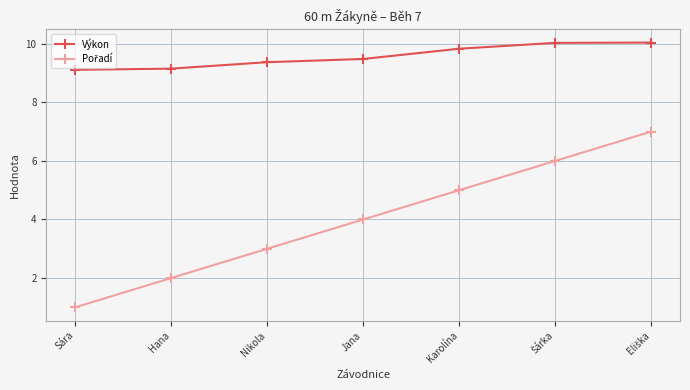

What is the difference between the highest and lowest values at Karolína?

4.8